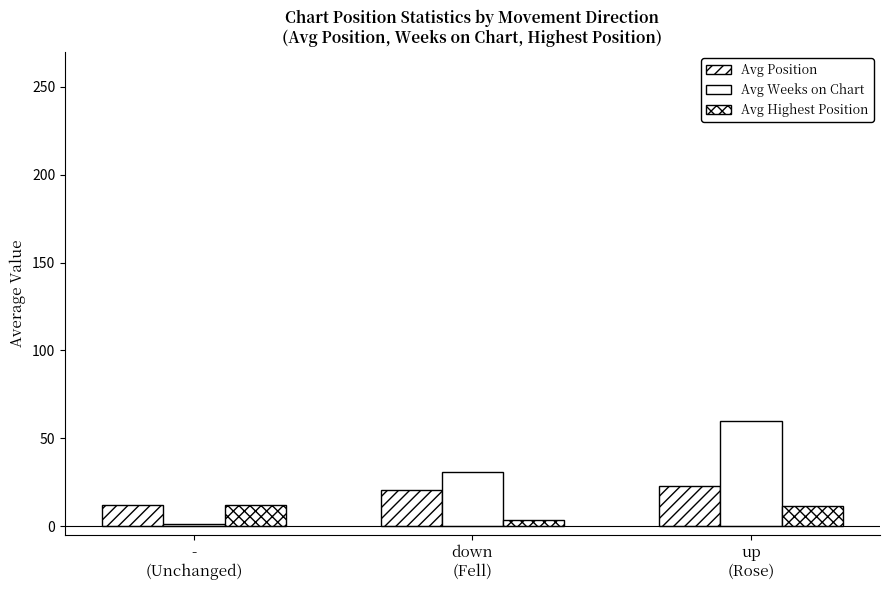

Count the number of data series in this chart.

3